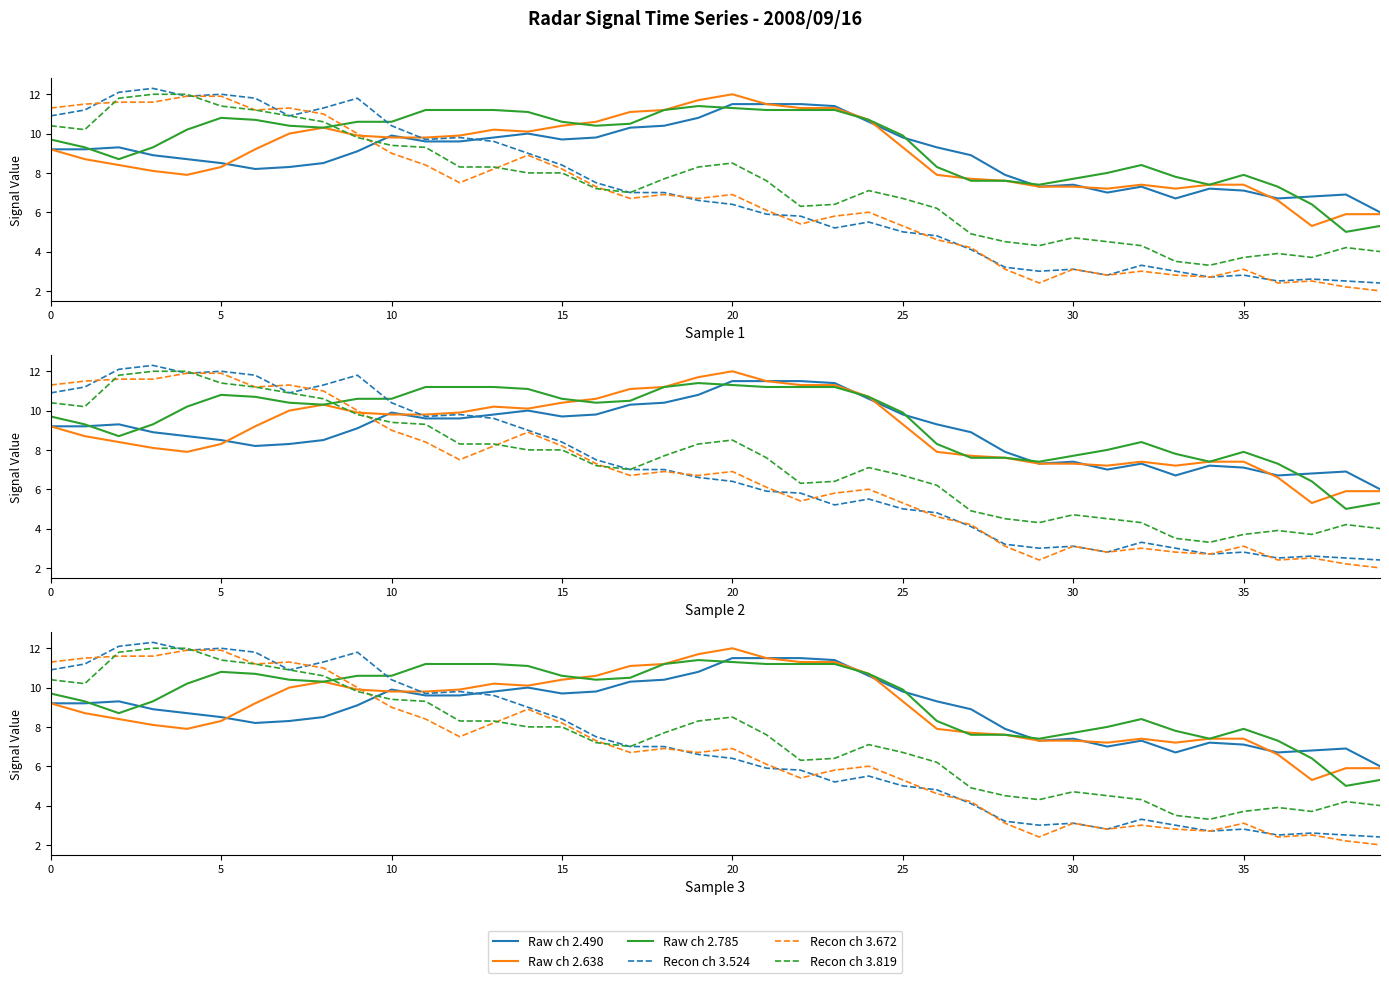

What is the total value across all series at 36?

29.4